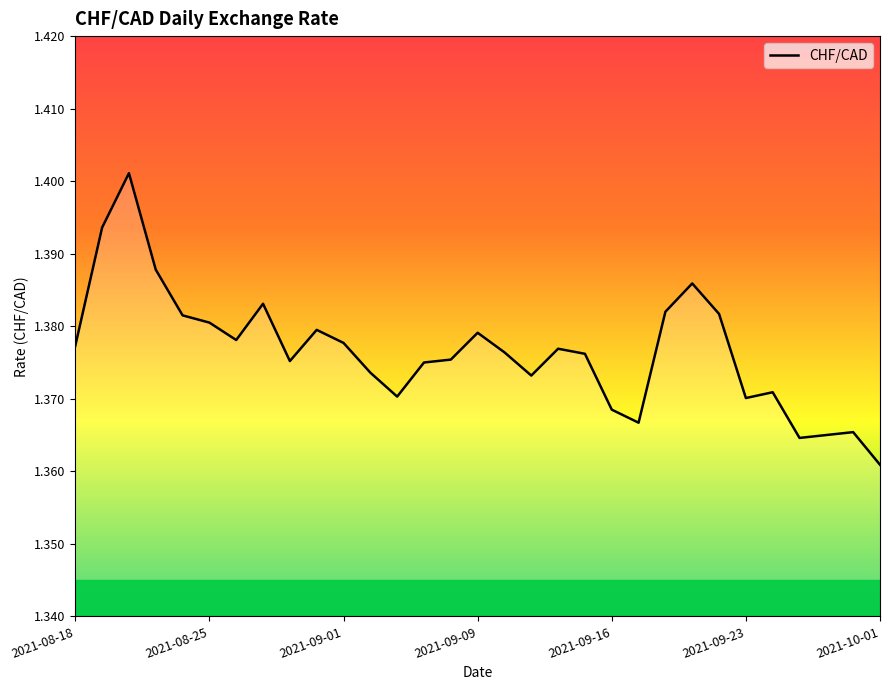

Reading left to right, transcribe all the data shown in this chart.

1.4	1.4	1.4	1.4	1.4	1.4	1.4	1.4	1.4	1.4	1.4	1.4	1.4	1.4	1.4	1.4	1.4	1.4	1.4	1.4	1.4	1.4	1.4	1.4	1.4	1.4	1.4	1.4	1.4	1.4	1.4